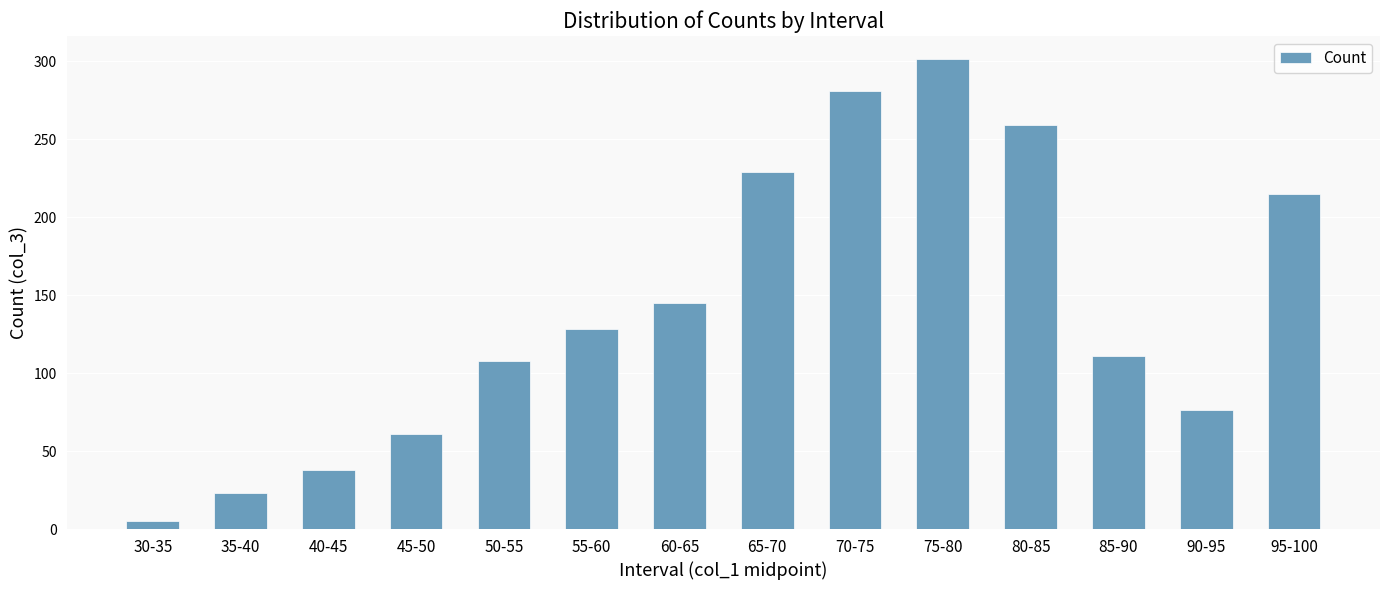

The value at 35-40 is 23. True or false?

True